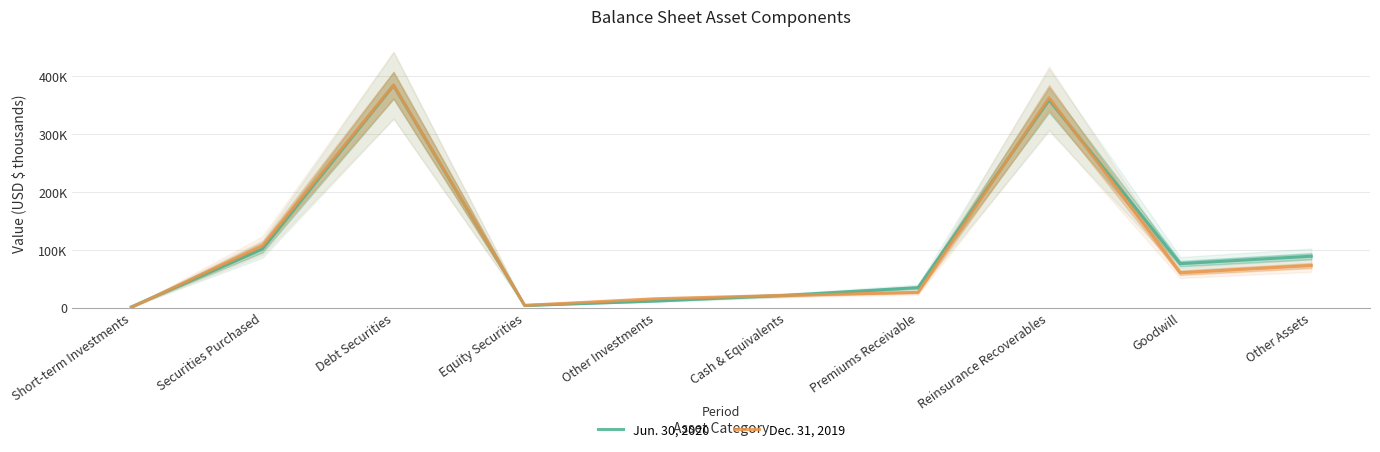

What is the smallest value displayed?

50